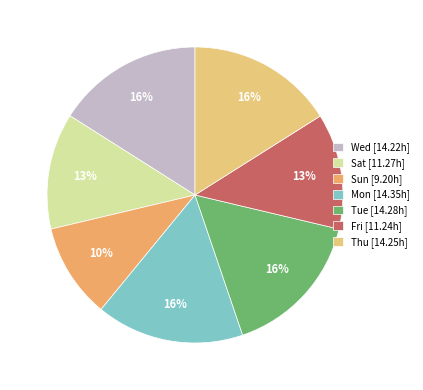

Which slice is the largest?

Mon